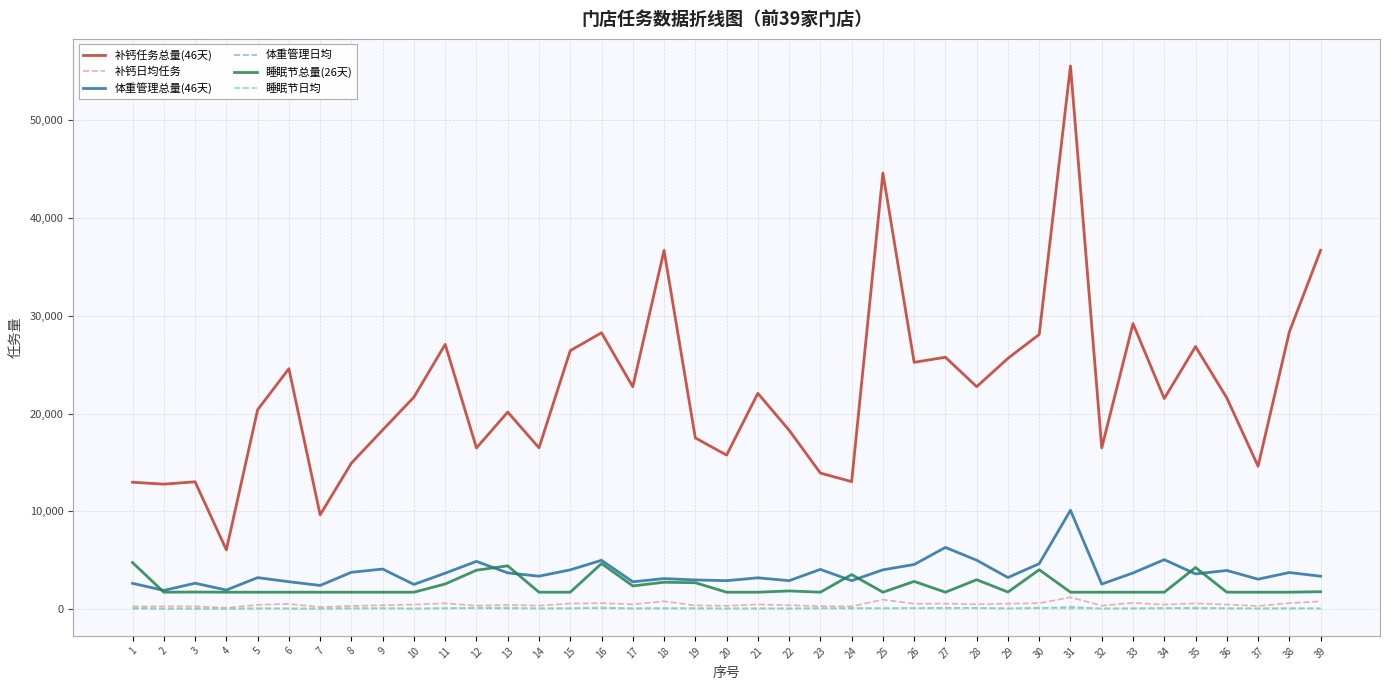

What is the greatest value displayed?

55560.2